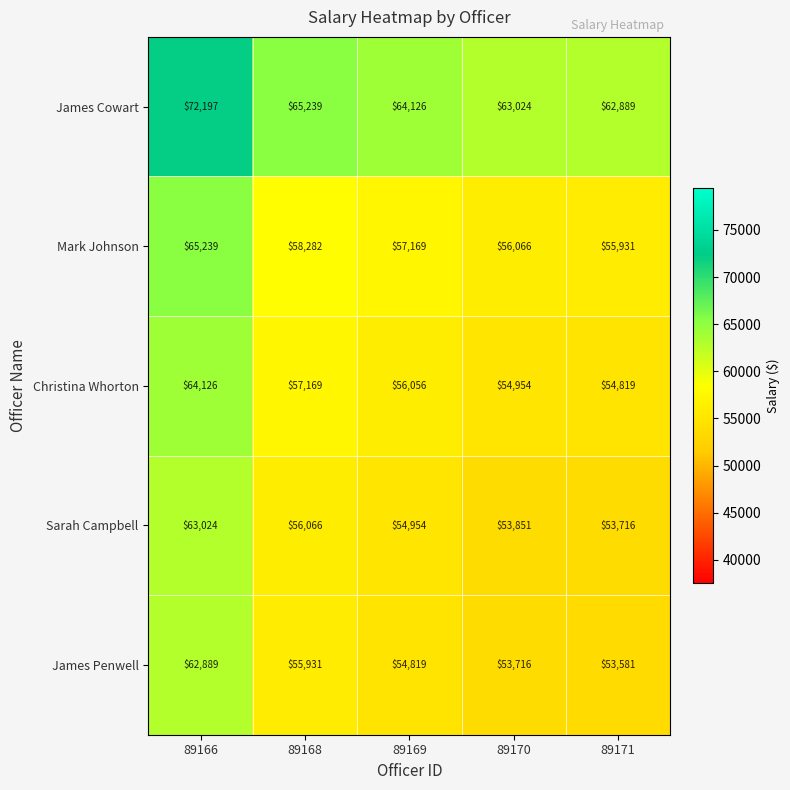

What is the difference between the James Cowart values at 89166 and 89170?

9173